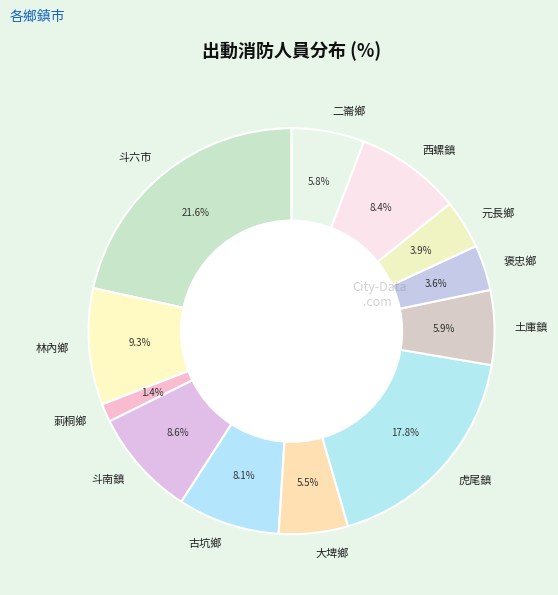

Is there any slice that represents more than half of the pie?

No